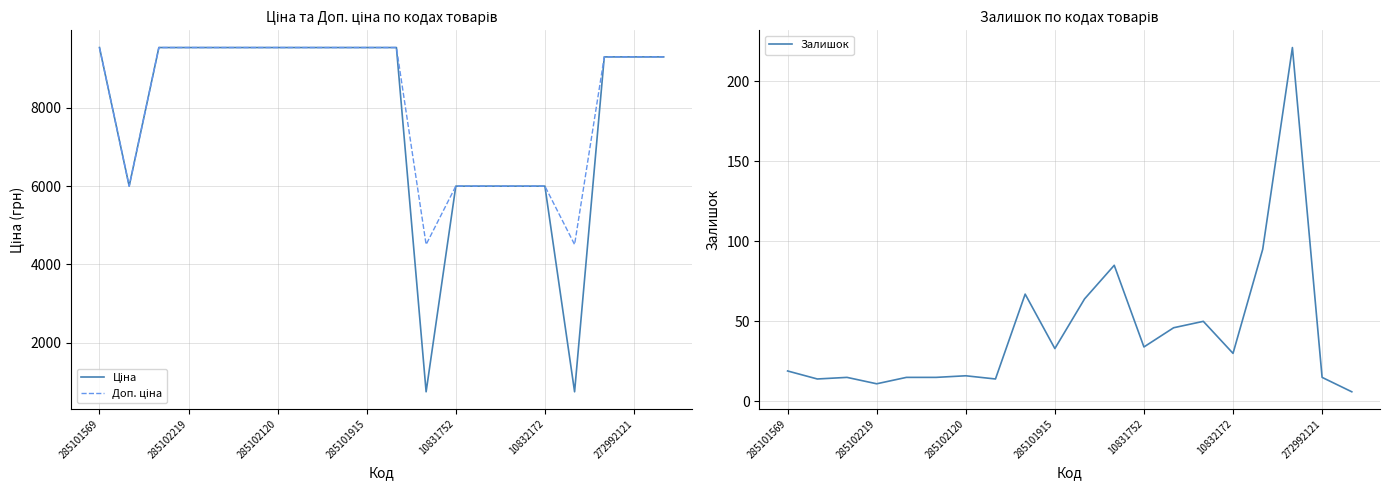

True or false: Залишок and Доп. ціна cross at least once.

False